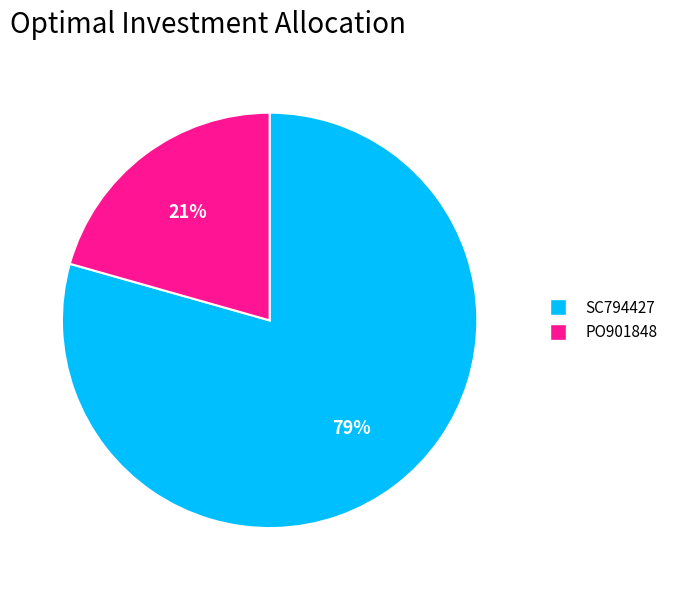

To the nearest percent, what is the average slice percentage?

50%